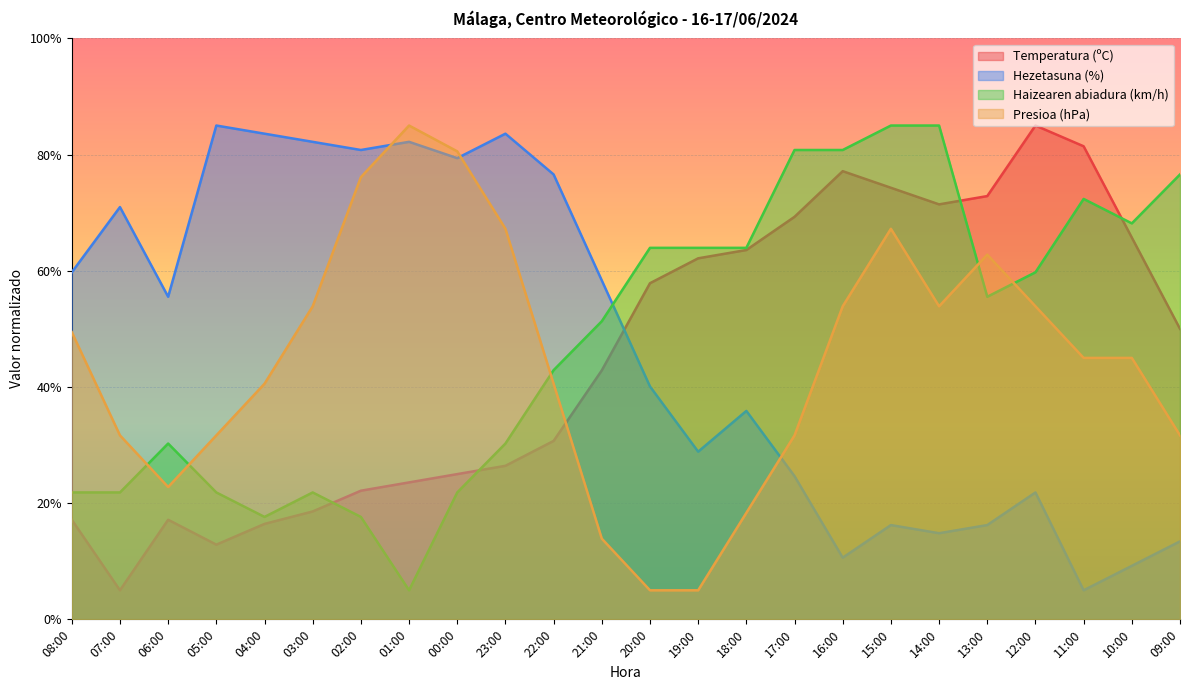

What value does the Hezetasuna (%) series have at 06:00?

55.5